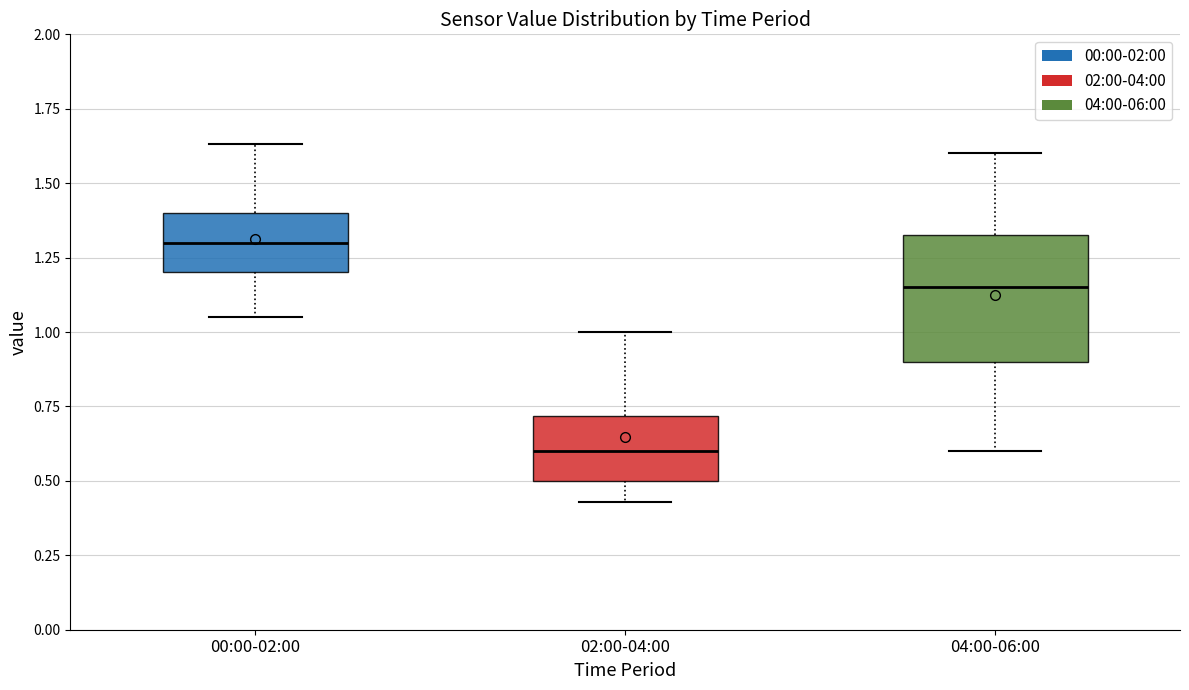

Reading left to right, transcribe this box plot: for each box, give where its median line is, the range the box spans, and where its two whiskers end, as read against the y-axis. The values are not printed on the chart, so give them approximately, as read against the axis.

00:00-02:00: median 1.30, box 1.20 to 1.40, whiskers 1.05 to 1.65
02:00-04:00: median 0.60, box 0.50 to 0.70, whiskers 0.45 to 1.00
04:00-06:00: median 1.15, box 0.90 to 1.35, whiskers 0.60 to 1.60